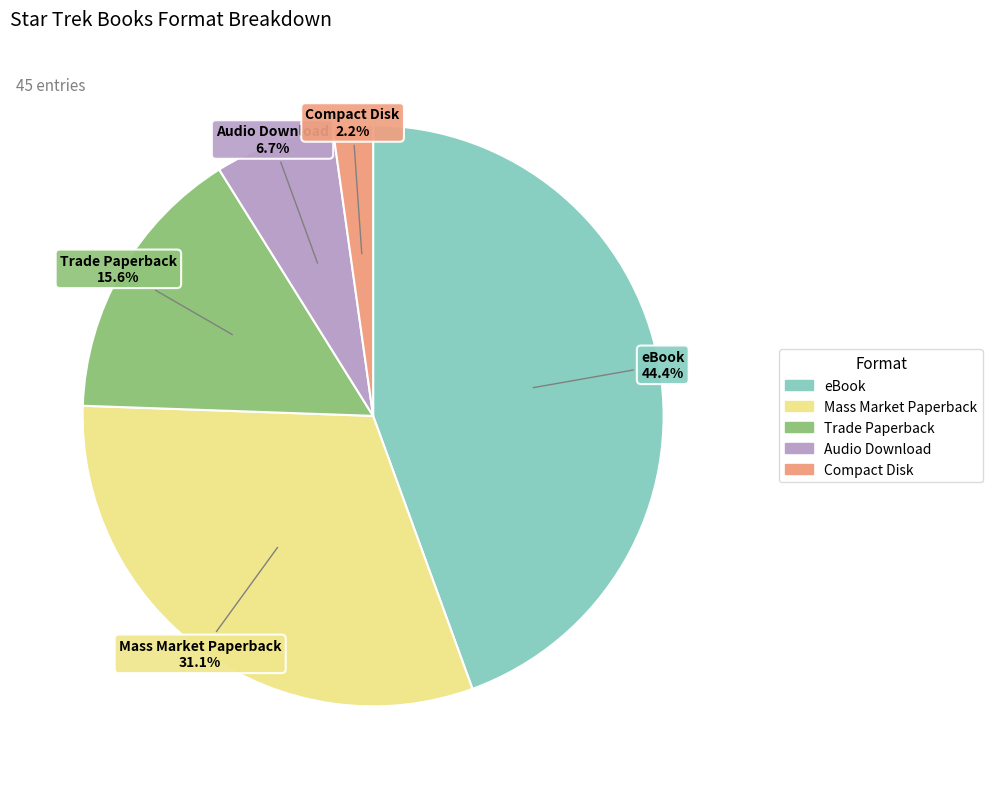

The Mass Market Paperback slice represents 43% of the pie. True or false?

False